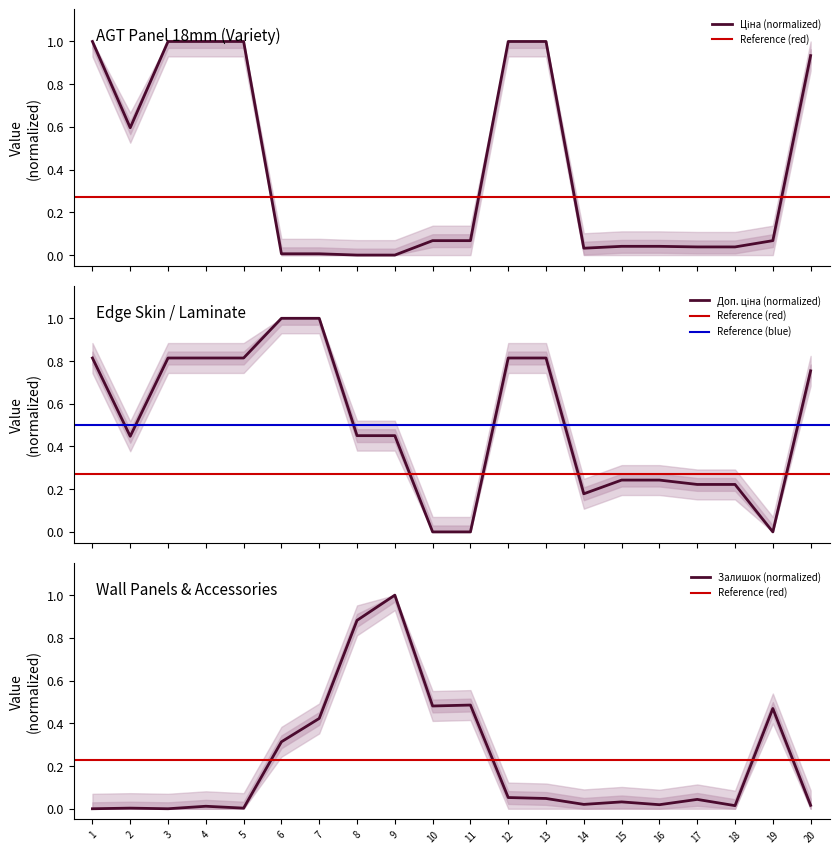

How many positive values does the Доп. ціна series have?

17